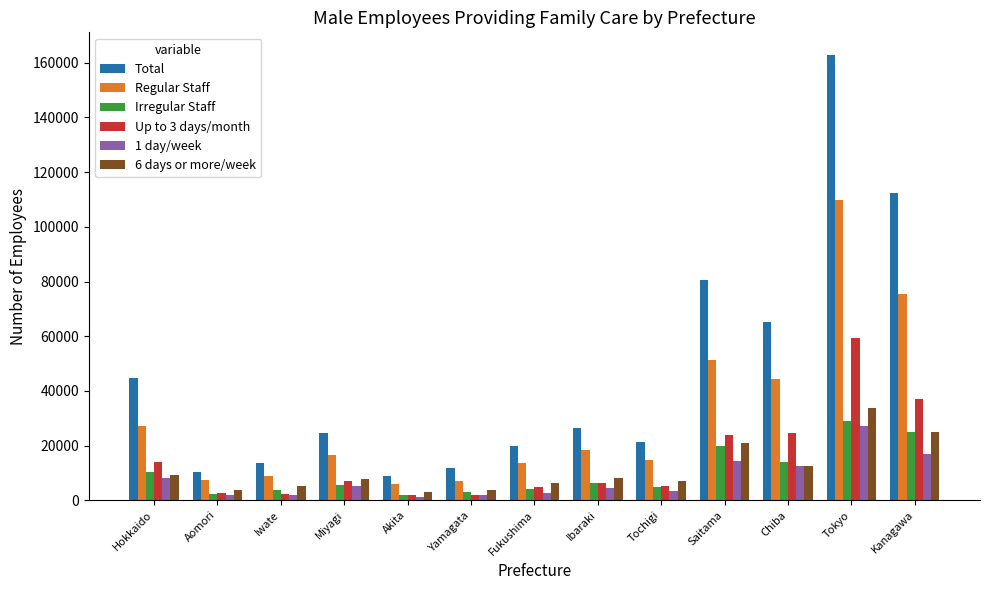

What is the sum of the Regular Staff values at Tochigi and Saitama?

65900